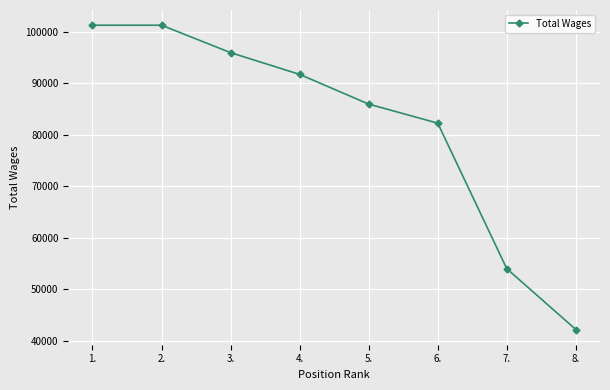

What value does the data have at 3., to the nearest 10?

95960